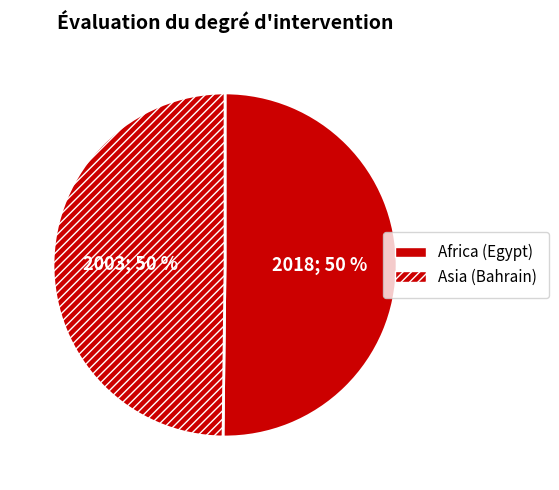

Which category has the smallest portion of the pie?

Asia (Bahrain)